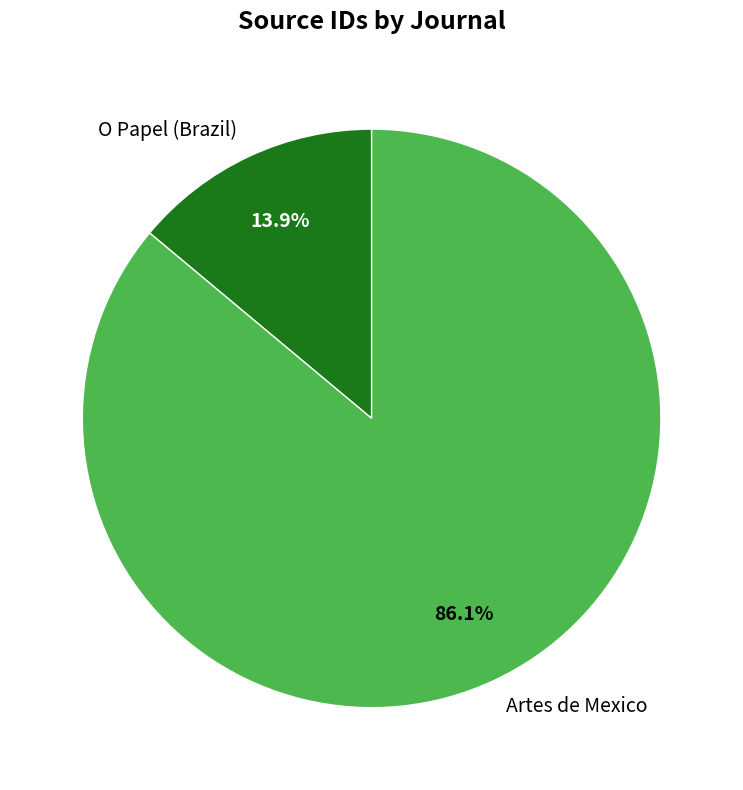

To the nearest percent, what is the combined percentage of O Papel (Brazil) and Artes de Mexico?

100%